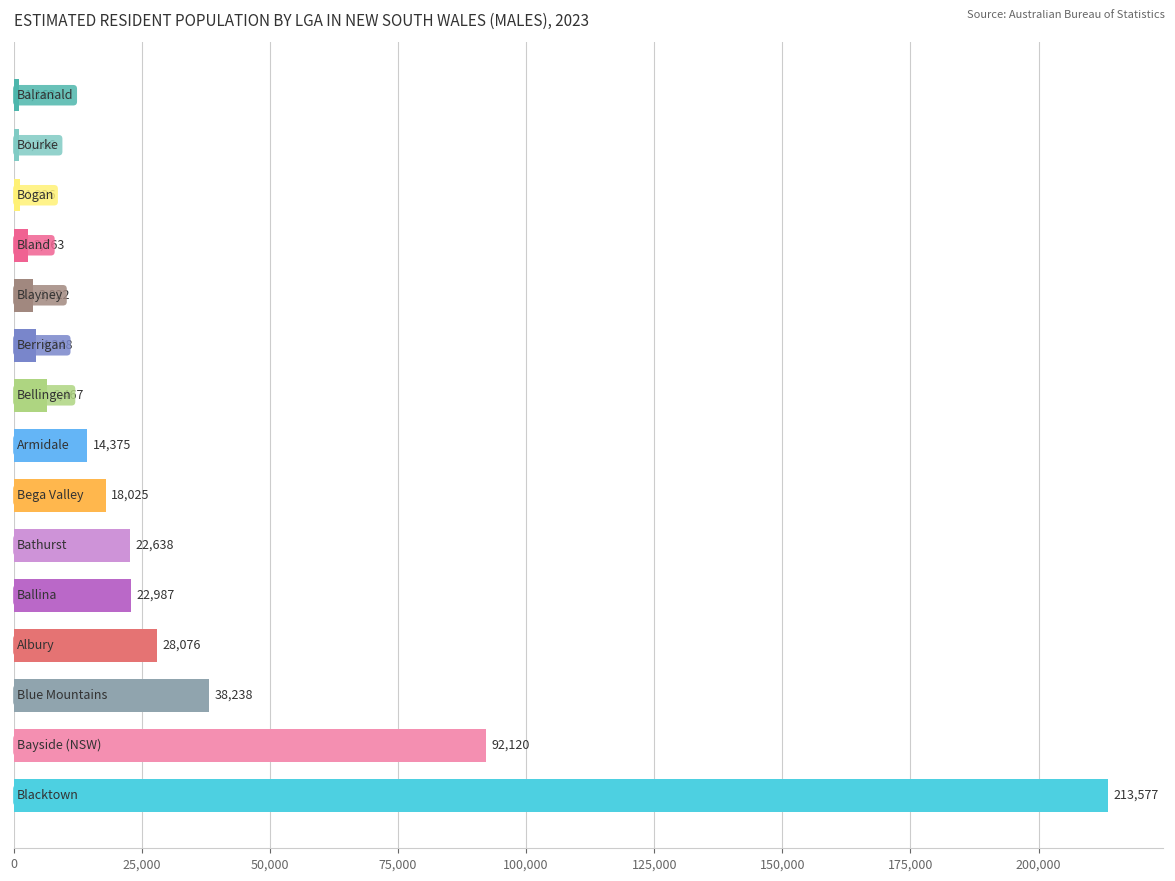

Reading bottom to top, transcribe all the data shown in this chart.

213577	92120	38238	28076	22987	22638	18025	14375	6467	4348	3822	2763	1226	1166	1163